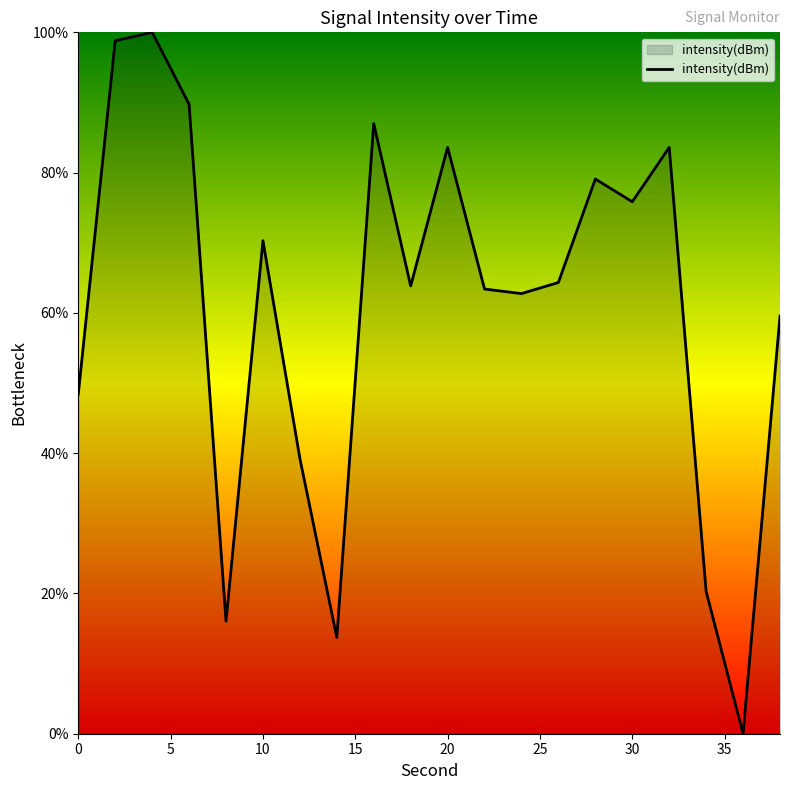

What is the difference between the maximum and minimum values?

100.0